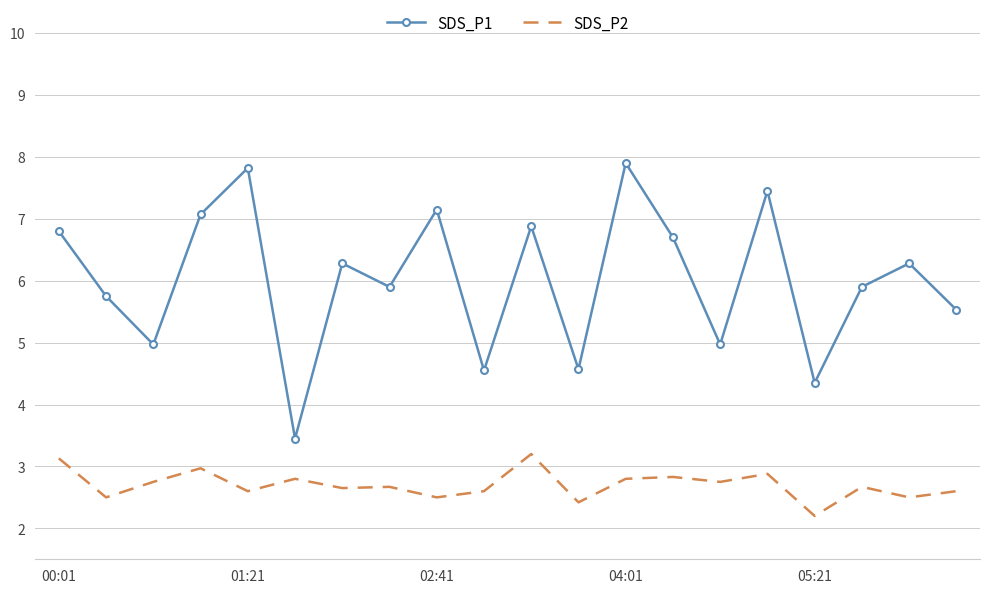

Which series has the largest total across all categories?

SDS_P1